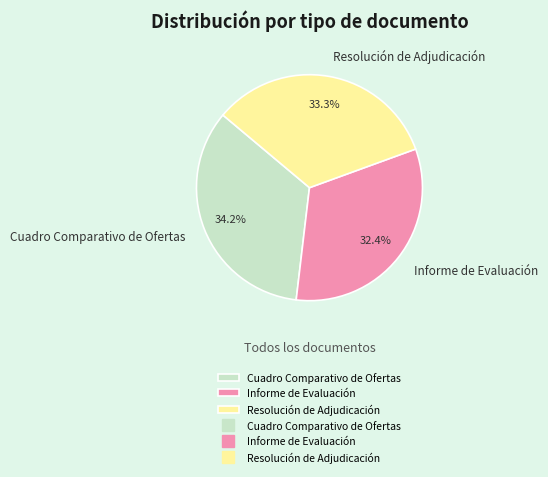

How many segments does this pie chart have?

3